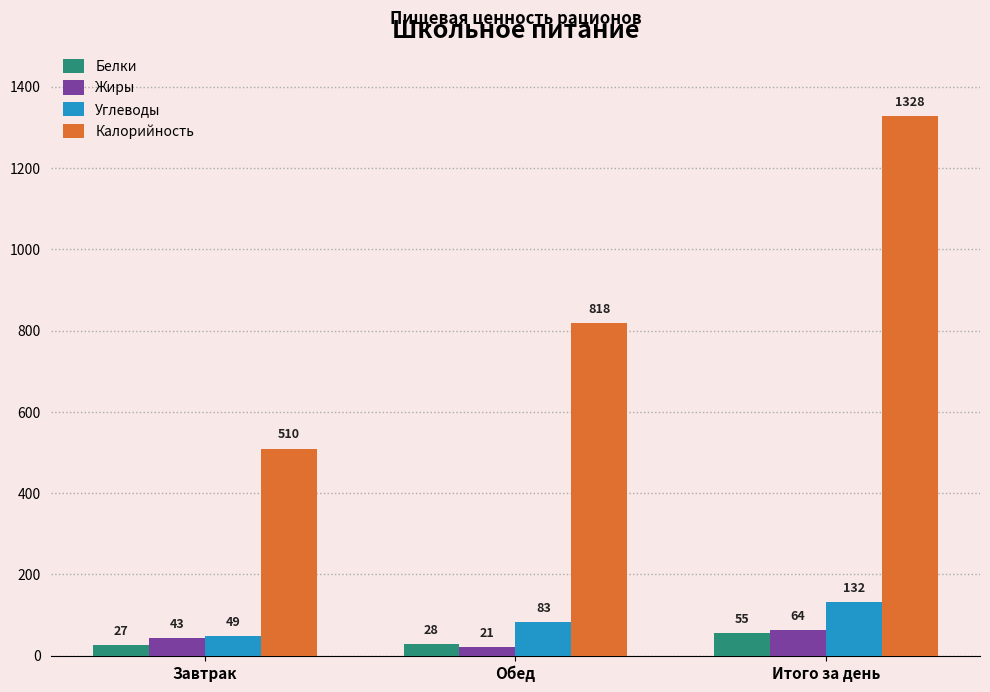

Is it true that Жиры equals 21 at Обед?

True